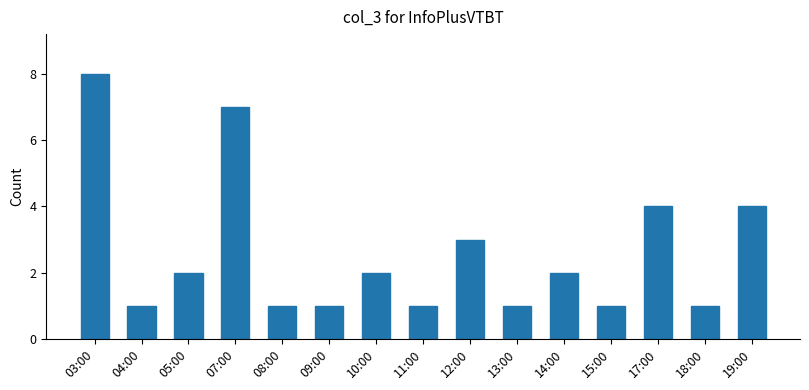

The value at 04:00 is 1. True or false?

True